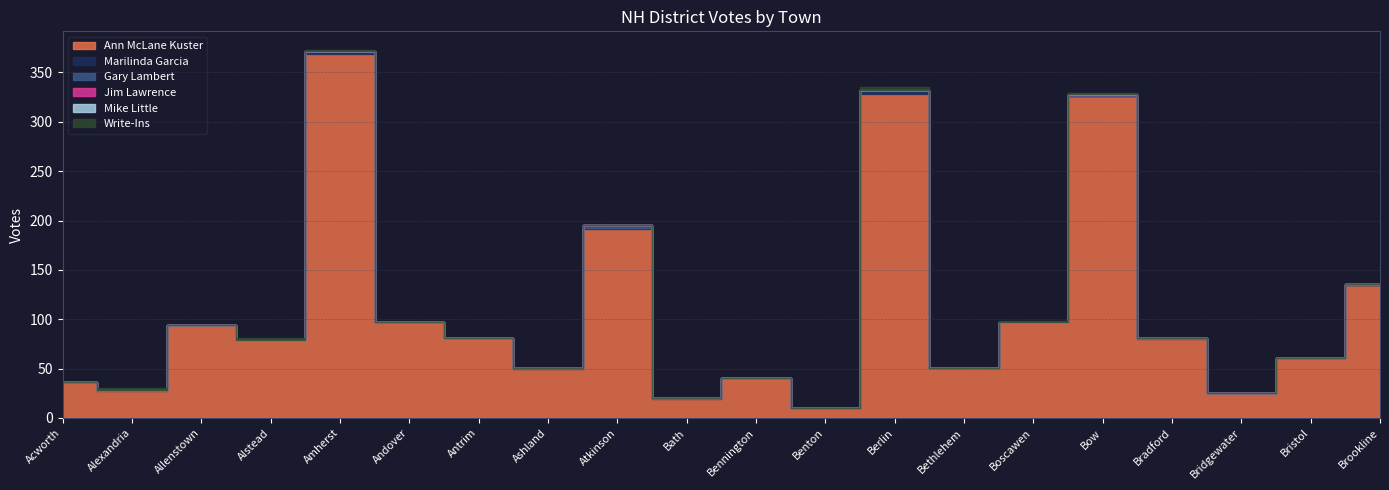

Does the chart have visible grid lines?

Yes